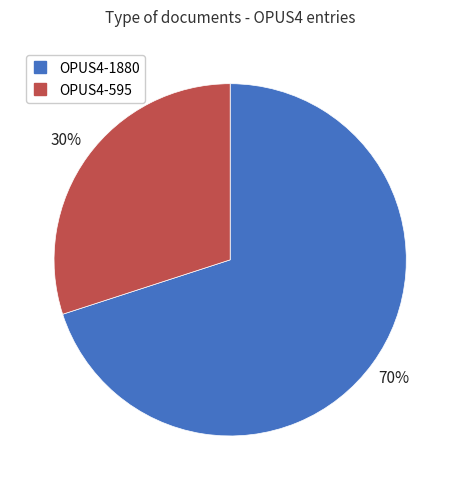

Rank the categories by value from highest to lowest.

OPUS4-1880, OPUS4-595